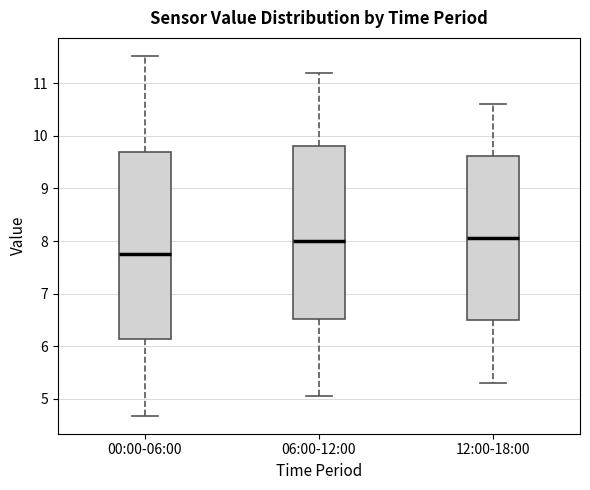

Reading left to right, read every box against the y-axis: the position of its median line, the range the box covers, and the ends of its whiskers. The values are not printed on the chart, so give them approximately, as read against the axis.

00:00-06:00: median 7.8, box 6.1 to 9.7, whiskers 4.7 to 11.5
06:00-12:00: median 8.0, box 6.5 to 9.8, whiskers 5.1 to 11.2
12:00-18:00: median 8.1, box 6.5 to 9.6, whiskers 5.3 to 10.6